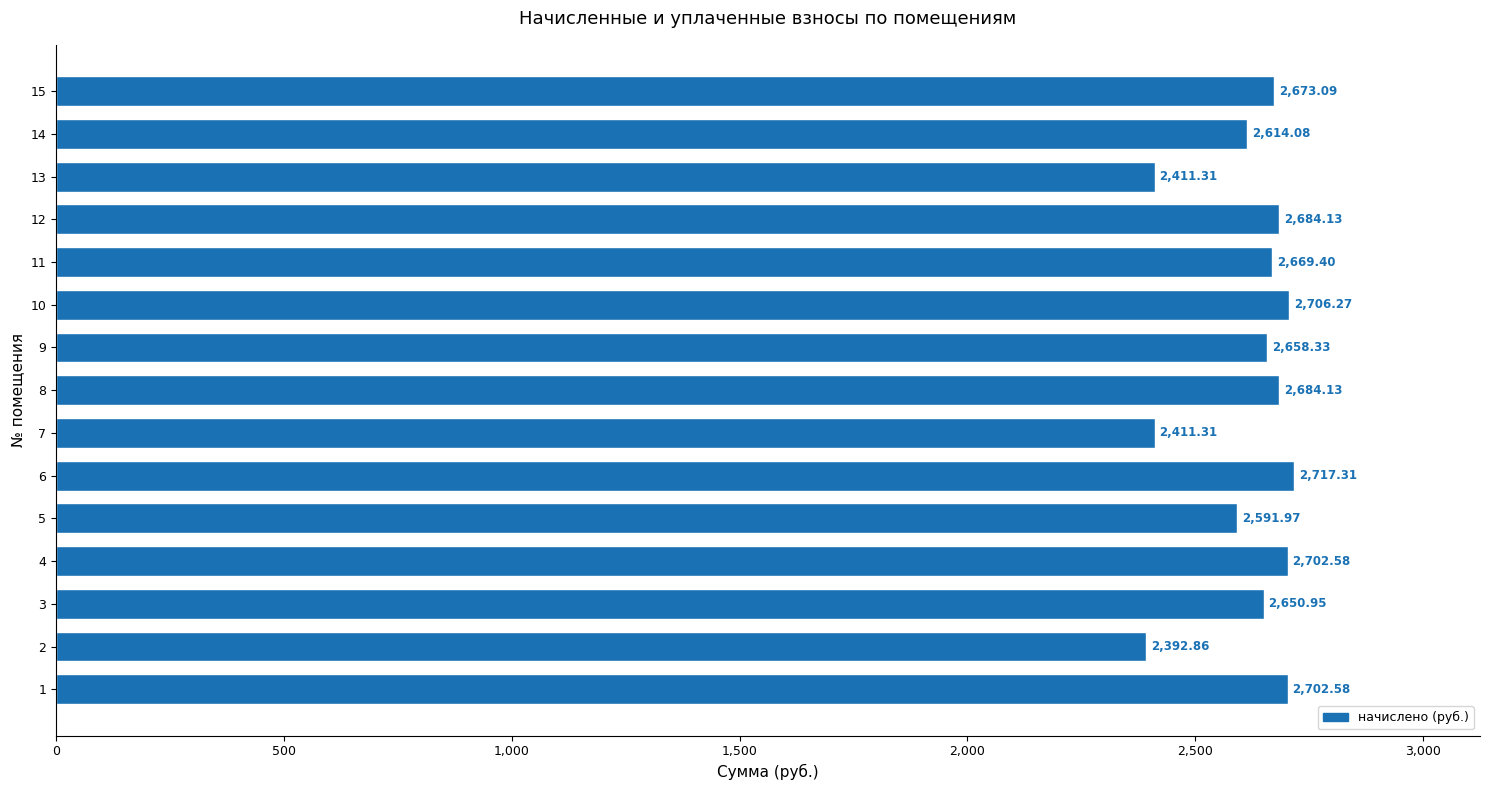

What is the difference between the values at 13 and 12?

272.8